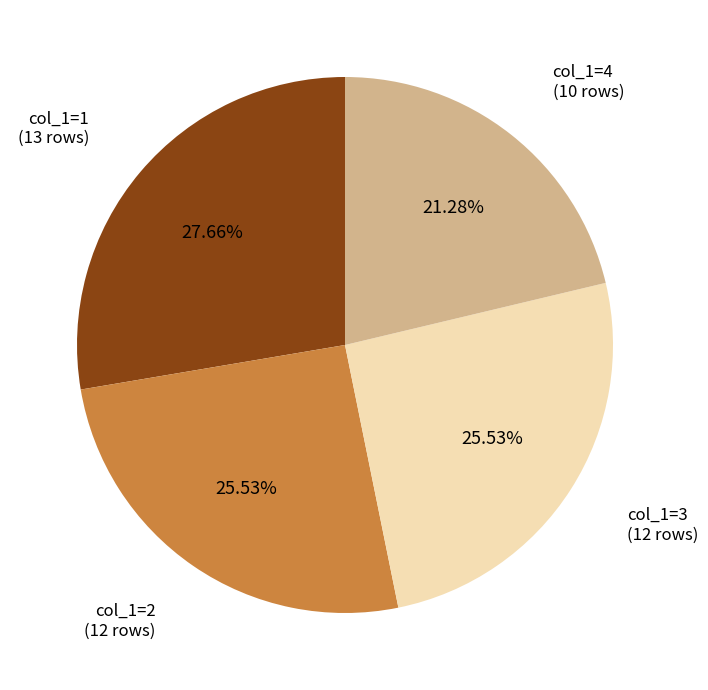

Does any single category account for the majority?

No